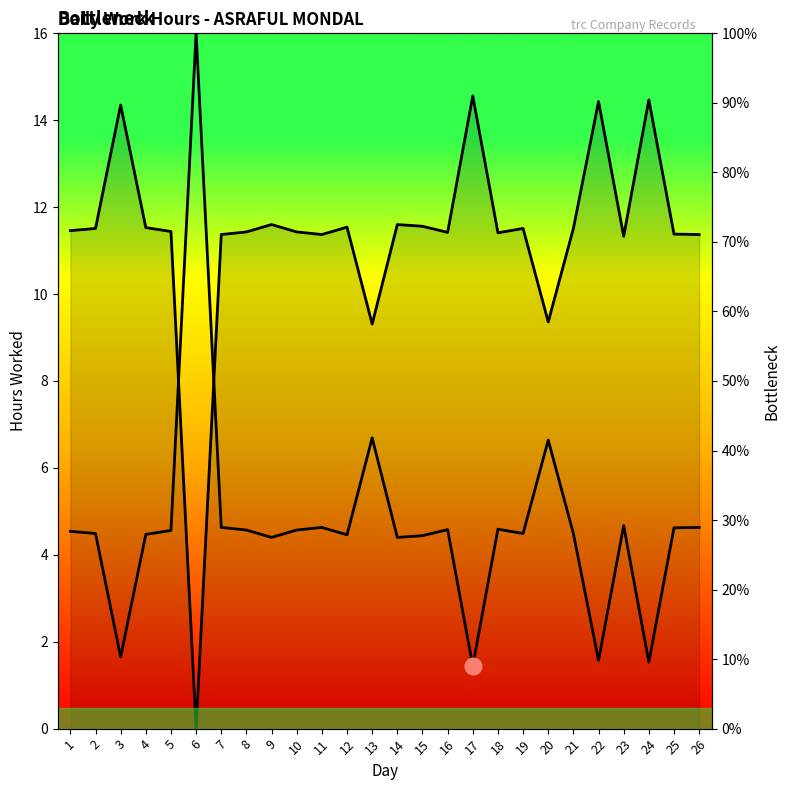

Reading left to right, list all the values displayed in this chart.

Daily Work Hours: 1=11.5	2=11.5	3=14.3	4=11.5	5=11.4	6=0.0	7=11.4	8=11.4	9=11.6	10=11.4	11=11.4	12=11.5	13=9.3	14=11.6	15=11.6	16=11.4	17=14.6	18=11.4	19=11.5	20=9.4	21=11.5	22=14.4	23=11.3	24=14.5	25=11.4	26=11.4
Work Hours Bottleneck: 1=28.4	2=28.1	3=10.3	4=27.9	5=28.5	6=100.0	7=28.9	8=28.6	9=27.5	10=28.6	11=28.9	12=27.9	13=41.8	14=27.5	15=27.7	16=28.6	17=9.0	18=28.7	19=28.1	20=41.5	21=28.1	22=9.8	23=29.2	24=9.6	25=28.9	26=28.9